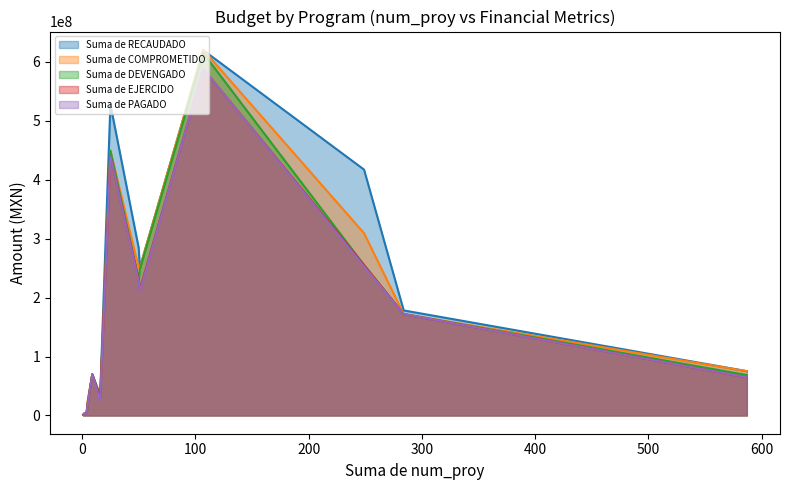

How many values in the Suma de COMPROMETIDO series exceed 75169073?

7